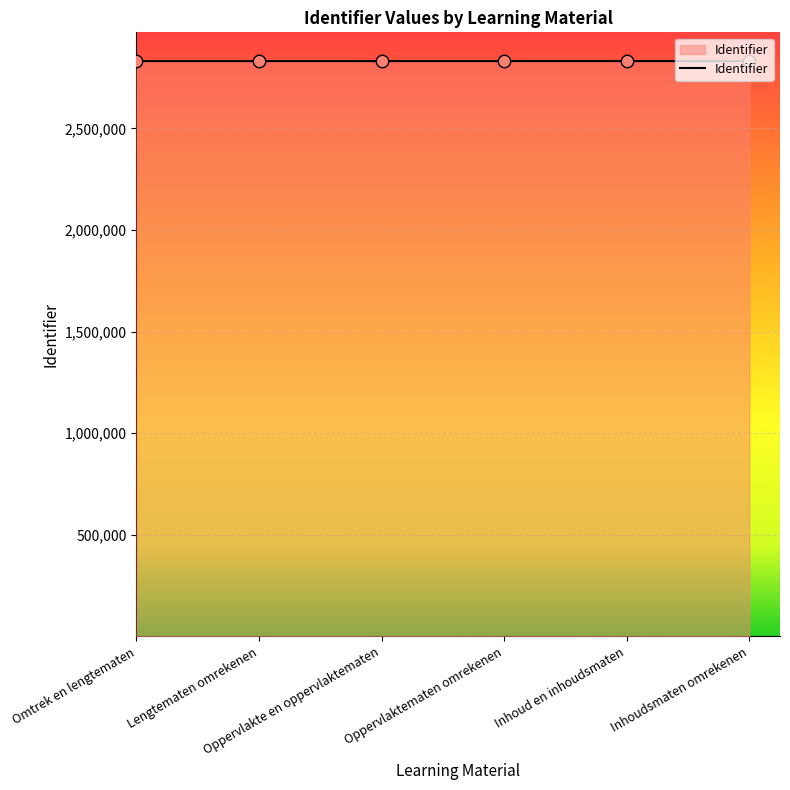

Approximately how many times larger is the value at Oppervlaktematen omrekenen compared to Lengtematen omrekenen?

1.0